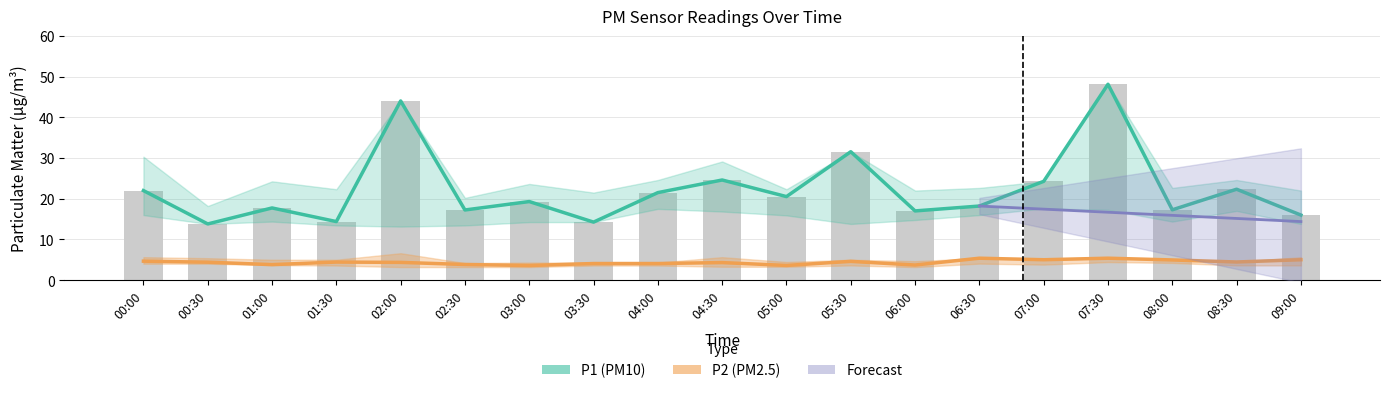

Reading left to right, what are all the values shown in this chart?

P1: 22.0	13.8	17.7	14.4	44.0	17.2	19.3	14.2	21.5	24.6	20.5	31.6	17.0	18.2	24.3	48.1	17.3	22.3	16.0
P2: 4.7	4.4	3.8	4.4	4.3	3.8	3.6	4.1	4.1	4.3	3.6	4.6	3.7	5.4	5.0	5.4	5.0	4.5	5.0
P1_upper: 30.3	18.2	24.3	22.3	44.0	20.2	23.6	21.5	24.6	29.1	22.3	31.6	22.0	22.6	24.3	48.1	22.6	24.6	22.0
P1_lower: 16.0	13.8	14.4	13.4	13.2	13.4	14.2	14.2	17.5	16.9	15.9	13.8	14.8	16.0	17.6	17.3	14.4	17.0	13.8
P2_upper: 5.6	5.4	5.0	5.0	6.6	4.2	4.3	4.3	4.3	5.6	4.5	5.0	4.7	5.4	5.0	5.4	5.0	4.5	5.6
P2_lower: 4.0	4.0	3.7	3.6	3.2	3.2	3.2	3.6	3.6	3.3	3.3	3.6	3.2	4.0	3.8	4.4	4.2	3.6	3.6